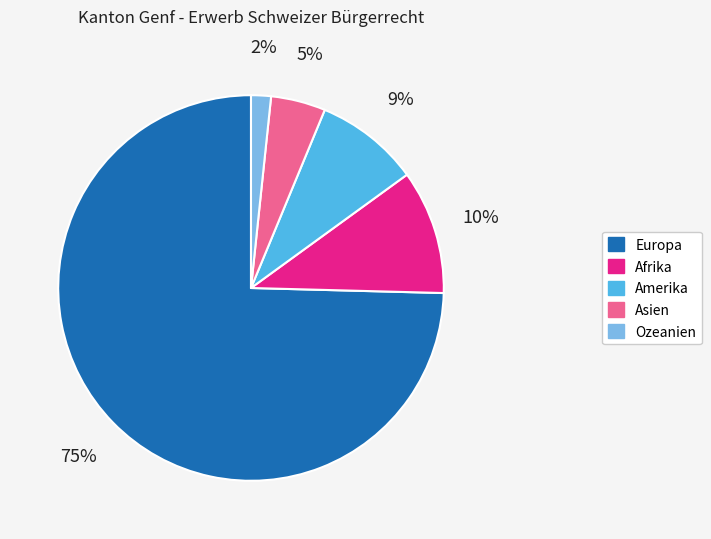

Combined, do Afrika and Asien account for over 50%?

No